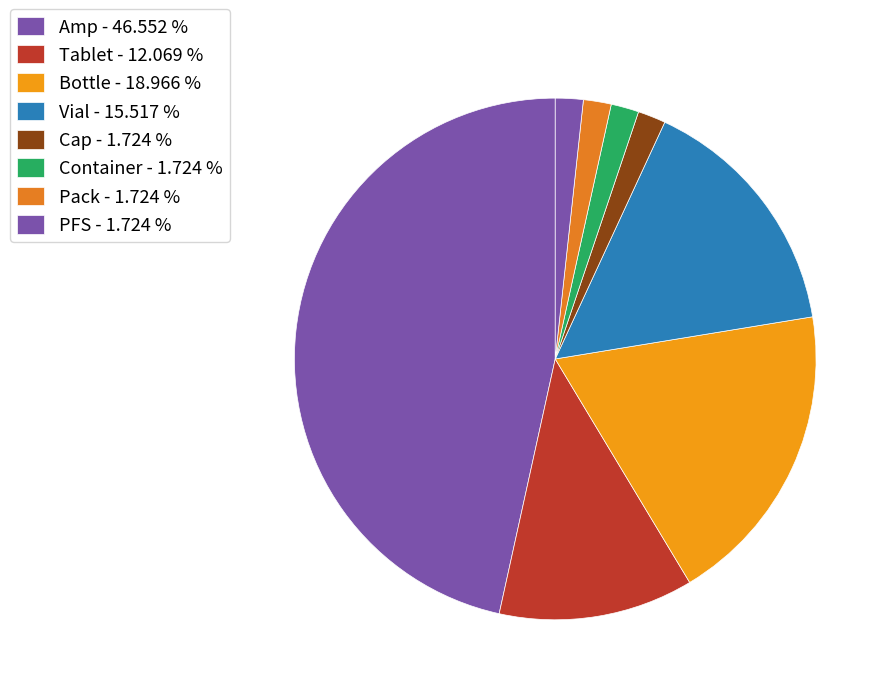

Count the number of slices in the pie.

8